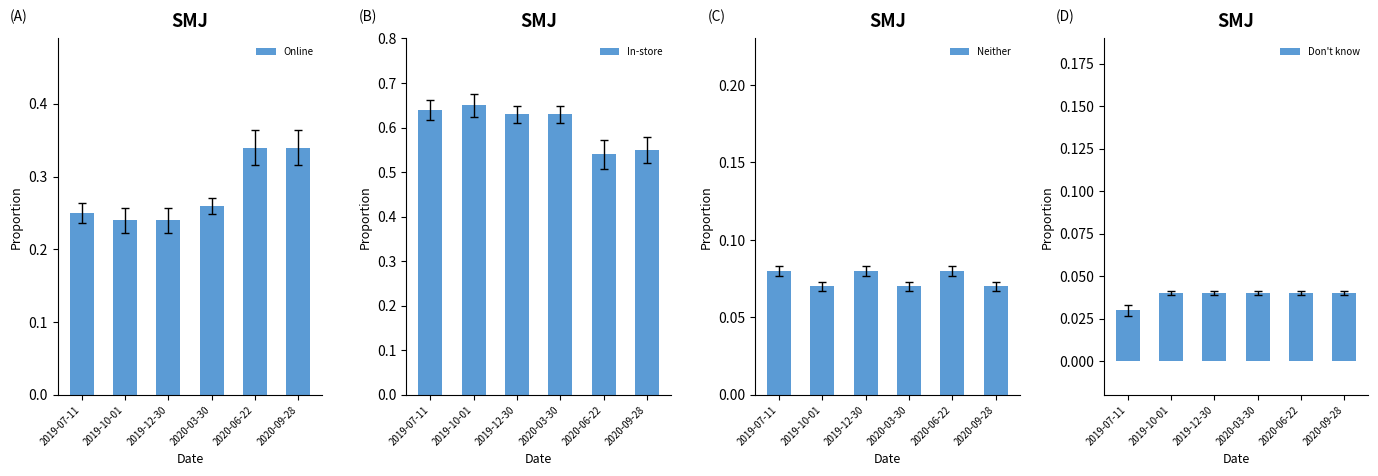

List the labels in order of Online value, smallest first.

2019-10-01, 2019-12-30, 2019-07-11, 2020-03-30, 2020-06-22, 2020-09-28